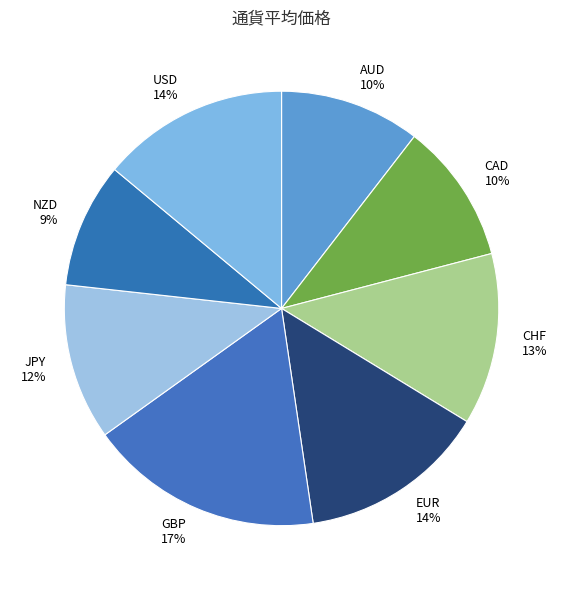

Between JPY and NZD, which is larger?

JPY